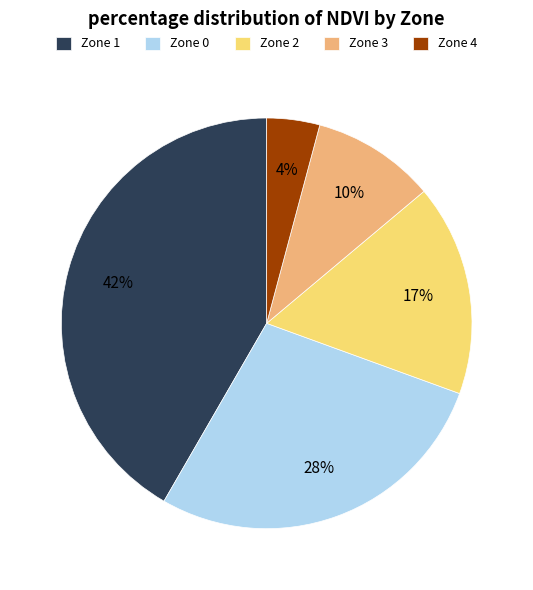

To the nearest percent, what is the difference between the Zone 0 and Zone 2 slice percentages?

11%